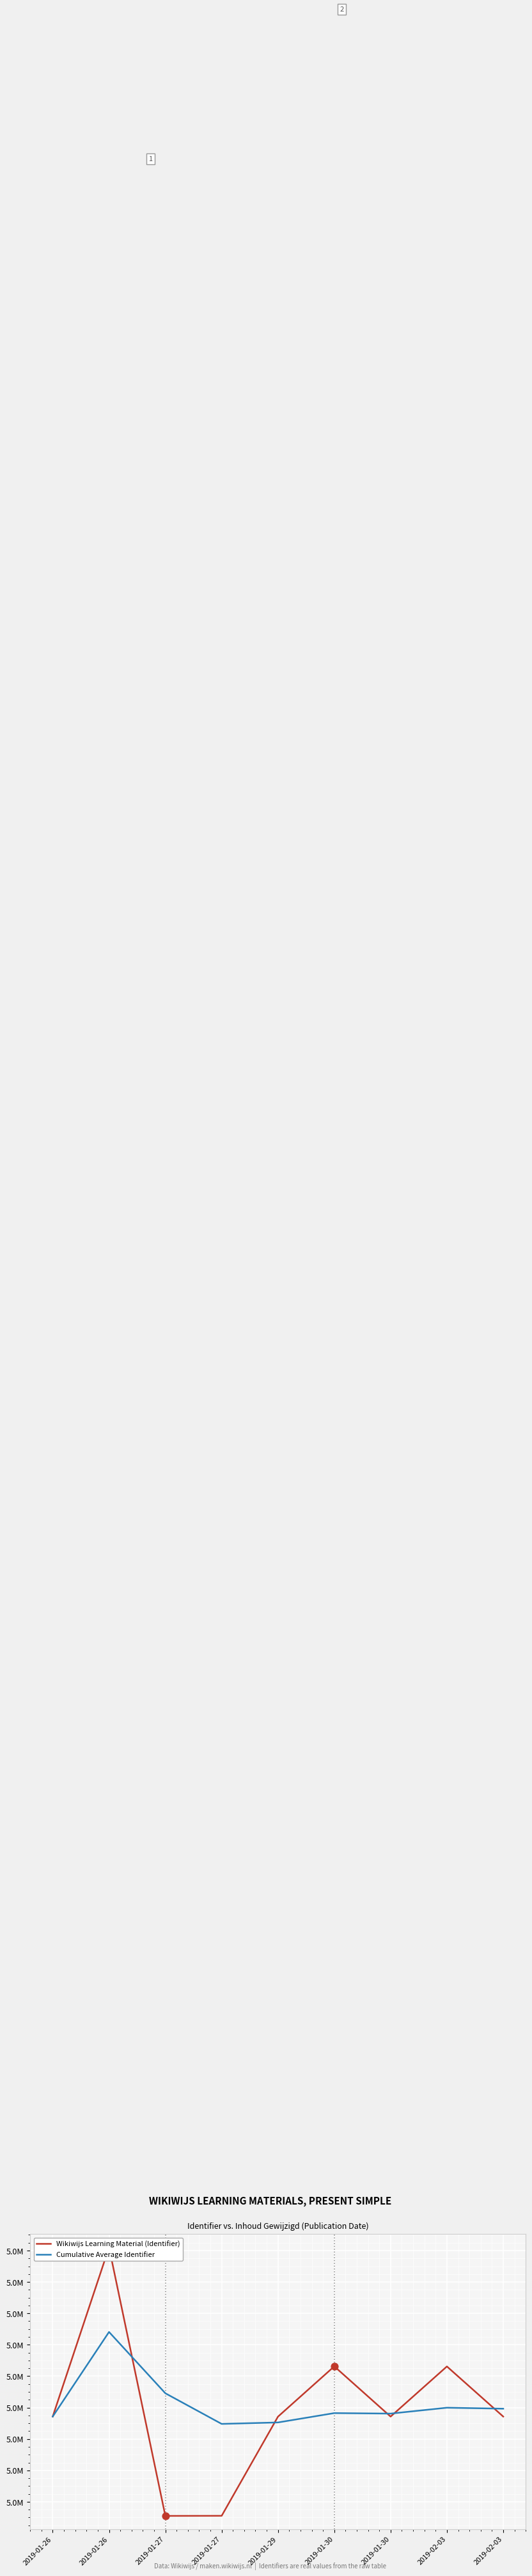

At how many categories does at least one series exceed 4966599?

4